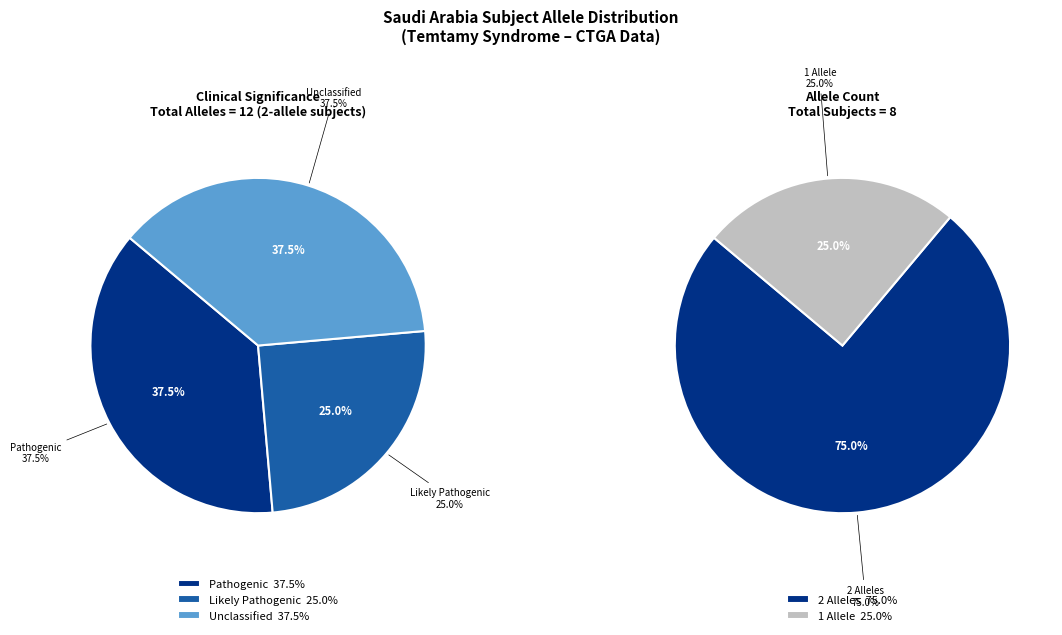

Is there any slice that represents more than half of the pie?

No